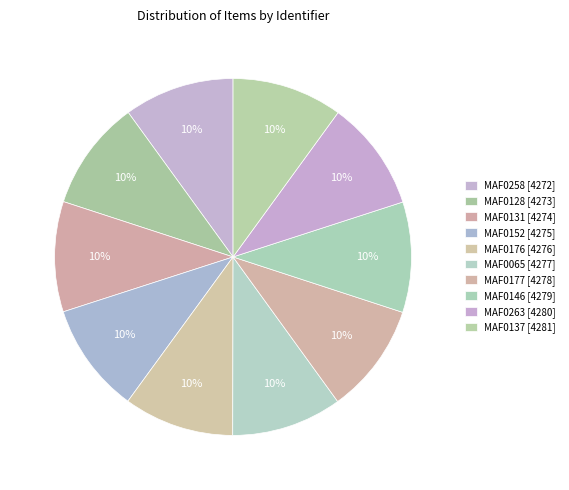

What is the largest slice in the pie chart?

MAF0137